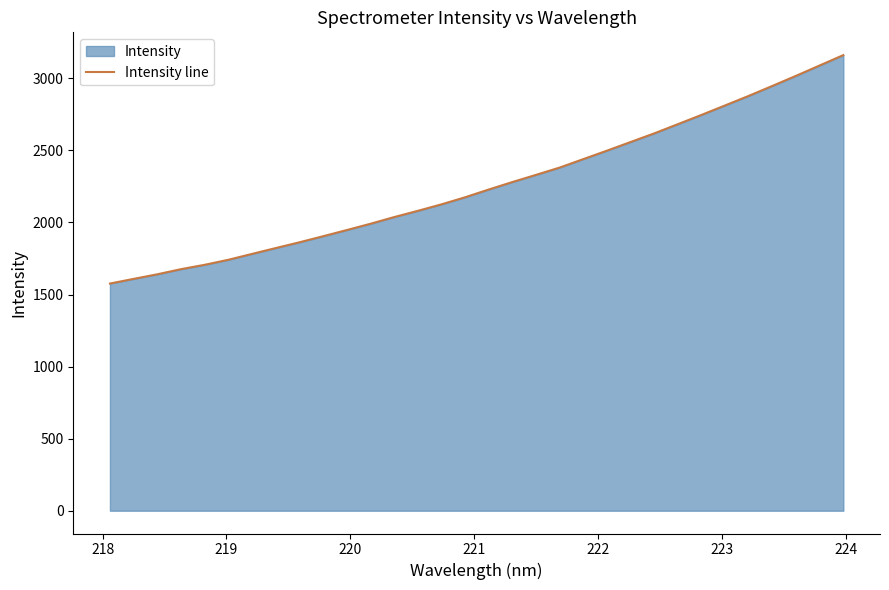

What is the smallest value displayed?

1576.3